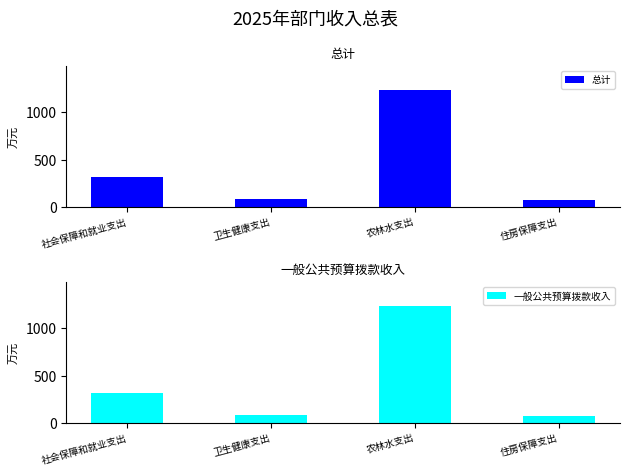

What is the average value of the 总计 series?

428.0